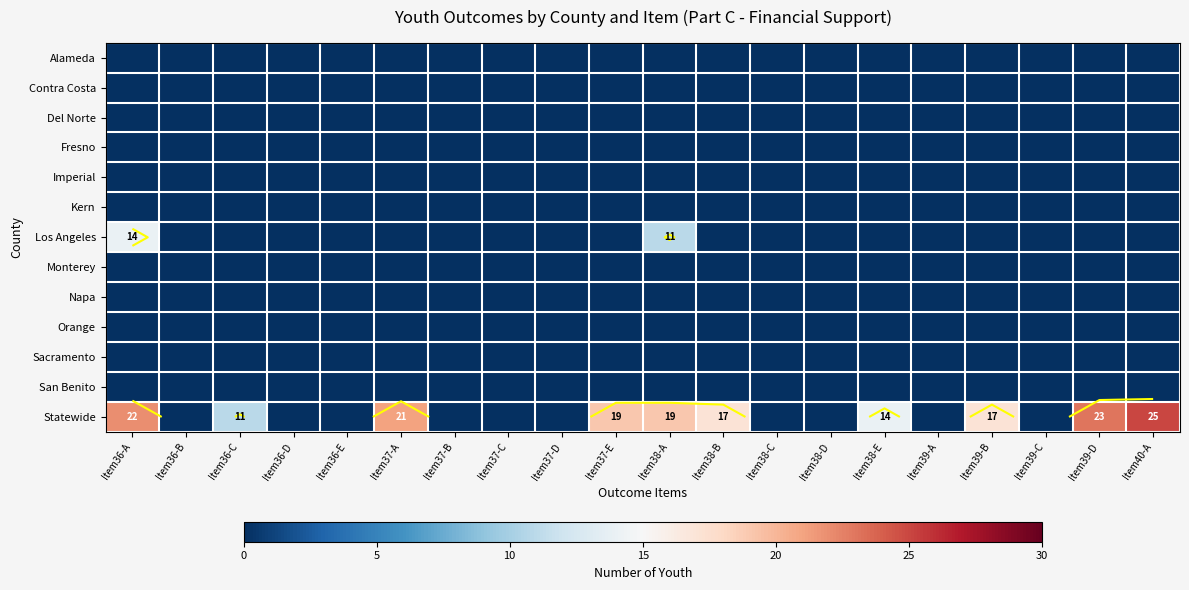

List the labels in order of San Benito value, largest first.

Item36-A, Item36-B, Item36-C, Item36-D, Item36-E, Item37-A, Item37-B, Item37-C, Item37-D, Item37-E, Item38-A, Item38-B, Item38-C, Item38-D, Item38-E, Item39-A, Item39-B, Item39-C, Item39-D, Item40-A